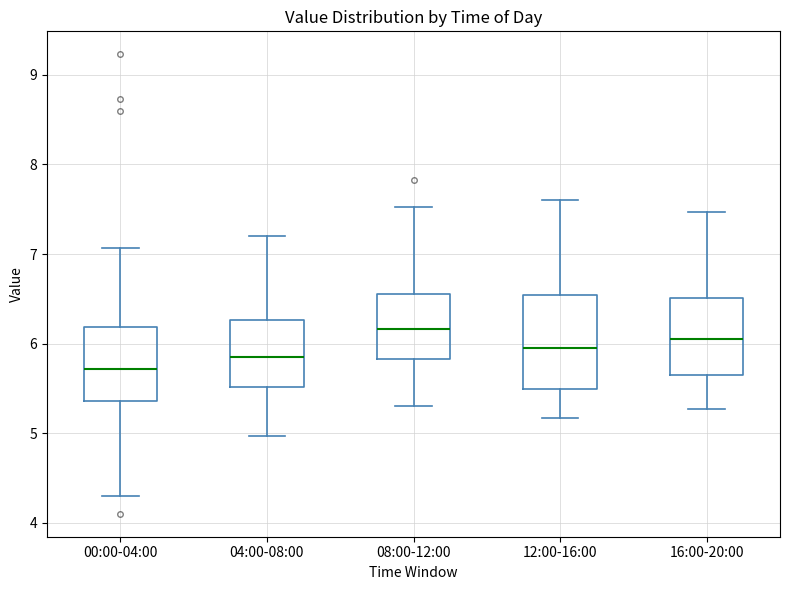

Where is the upper edge of the box for 00:00-04:00 on the y-axis? The values are not printed on the chart, so give them approximately, as read against the axis.

6.2